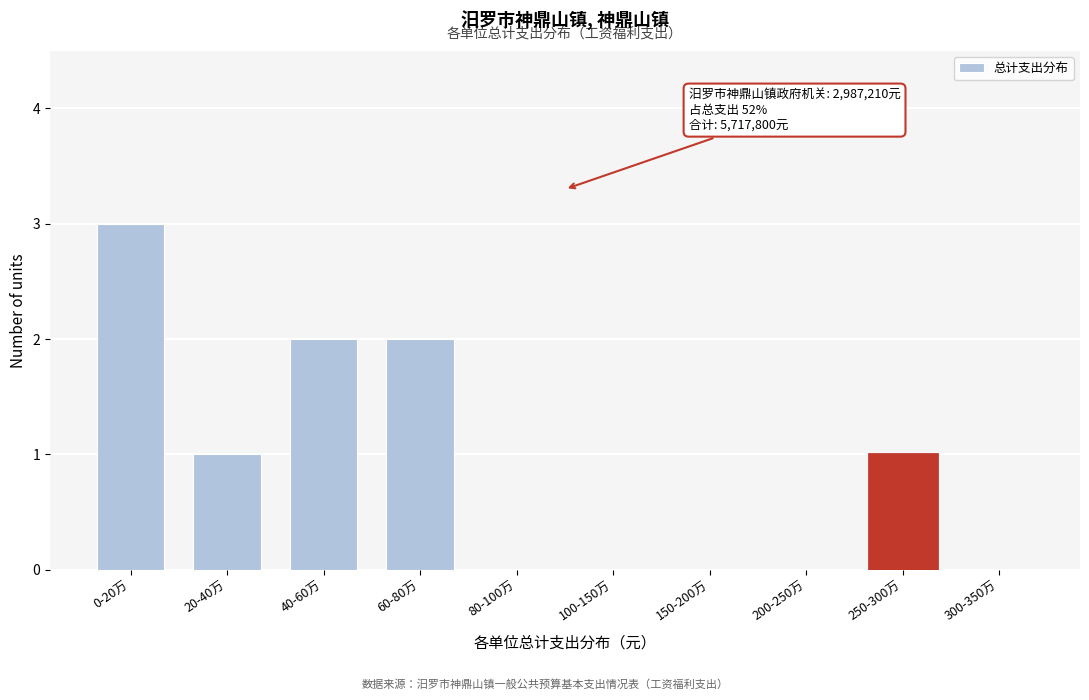

Reading right to left, extract all data points from this chart.

300-350万=0	250-300万=1	200-250万=0	150-200万=0	100-150万=0	80-100万=0	60-80万=2	40-60万=2	20-40万=1	0-20万=3